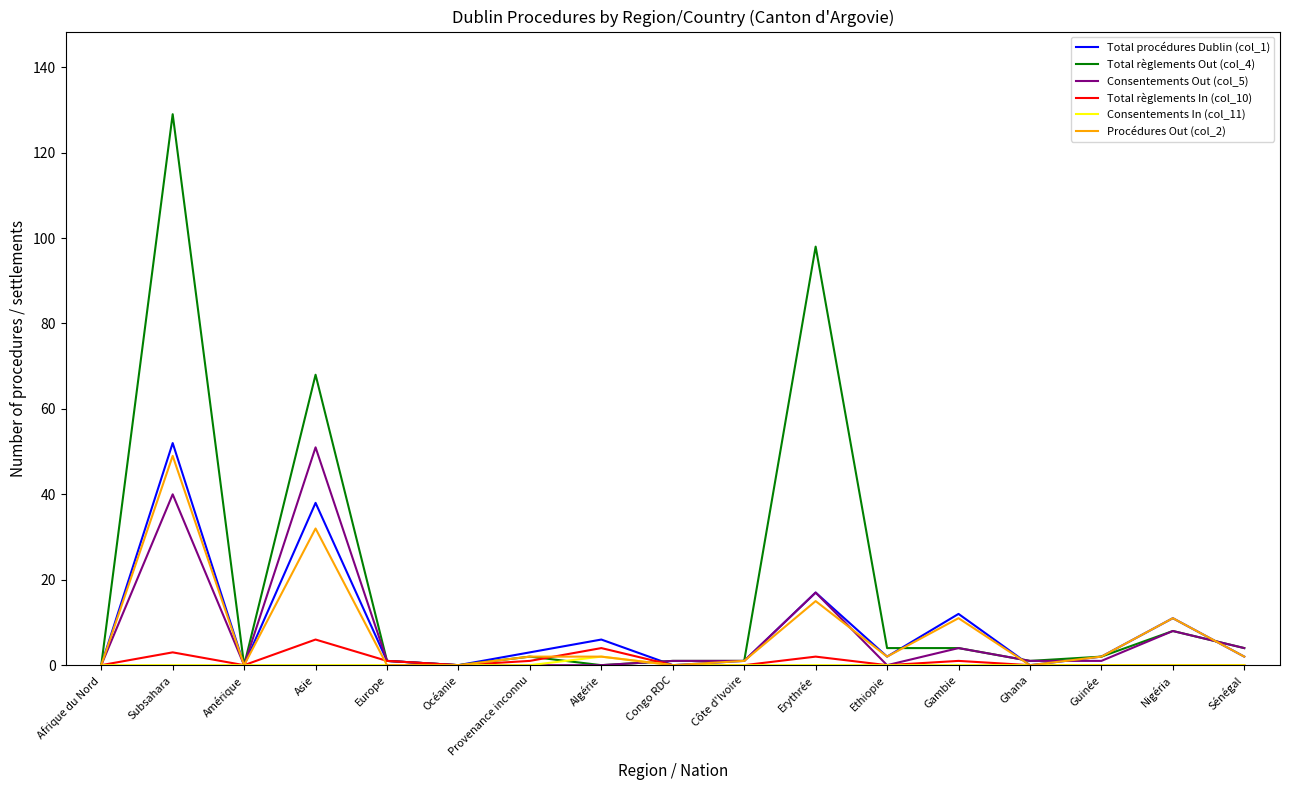

At which category does Total règlements In (col_10) reach its first local peak?

Subsahara